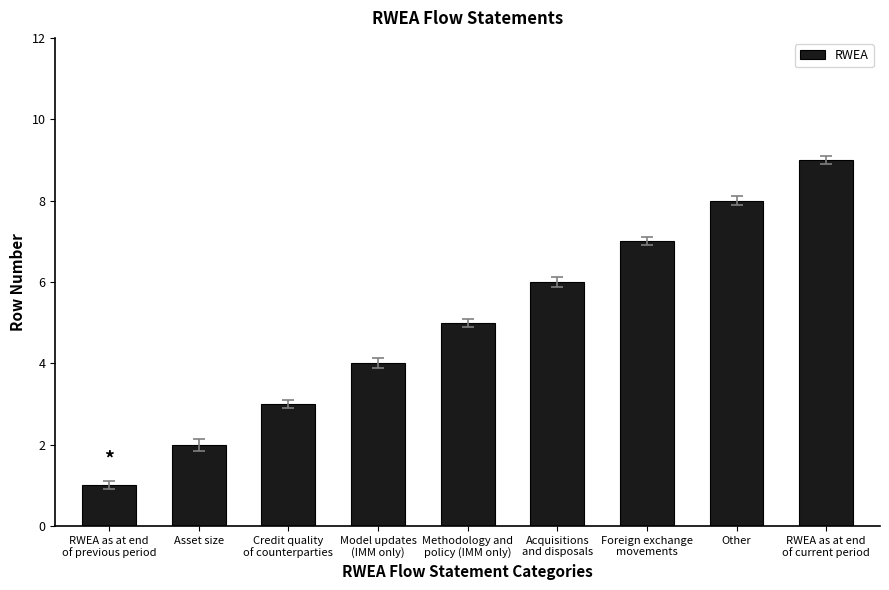

List the labels in order of value, largest first.

RWEA as at end
of current period, Other, Foreign exchange
movements, Acquisitions
and disposals, Methodology and
policy (IMM only), Model updates
(IMM only), Credit quality
of counterparties, Asset size, RWEA as at end
of previous period